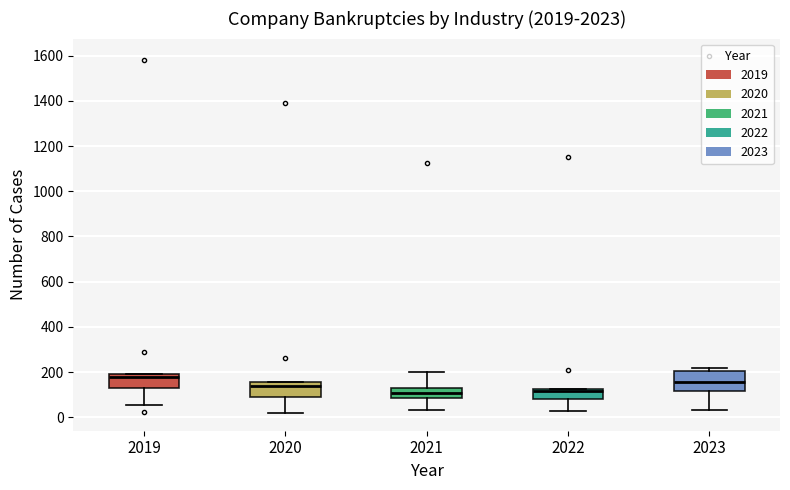

Which box's median line is the highest?

2019